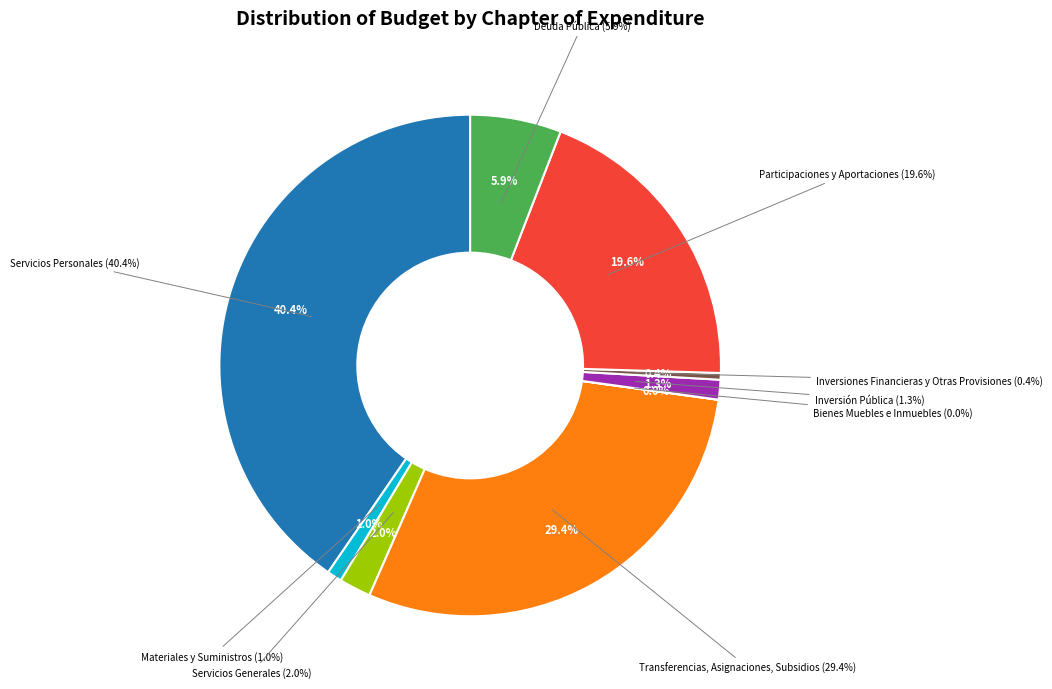

Which slice is the largest?

Servicios Personales